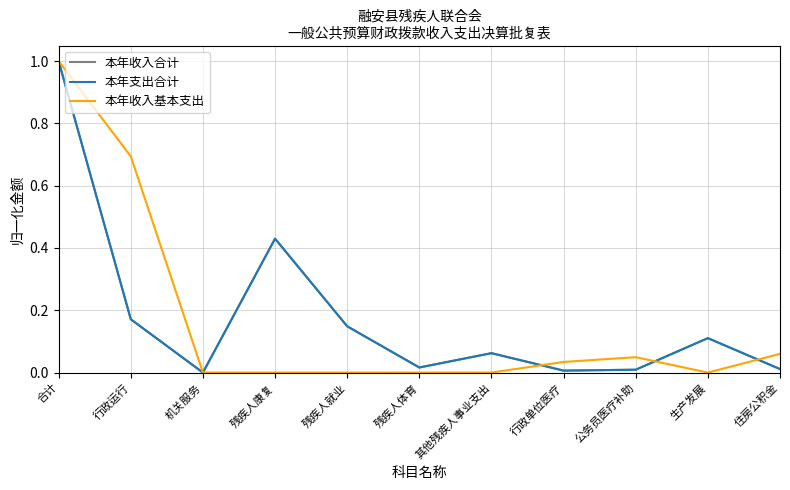

Is this an area chart (filled region under the line)?

No